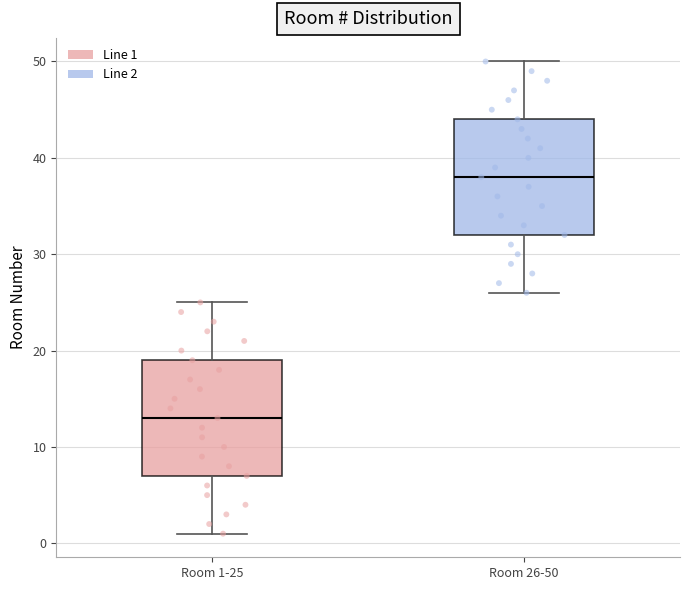

Where does the median line of the box for Room 26-50 sit on the y-axis? The values are not printed on the chart, so give them approximately, as read against the axis.

38